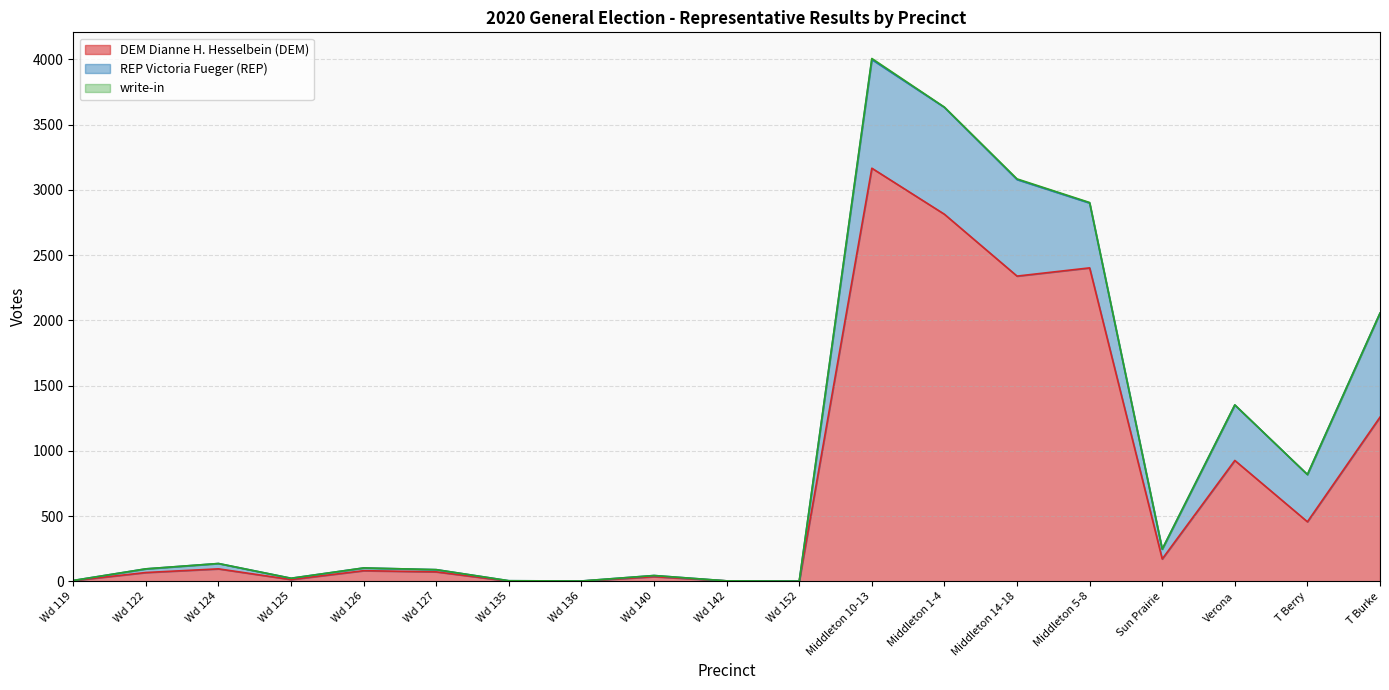

At which label is REP Victoria Fueger (REP) closest to 416?

Verona